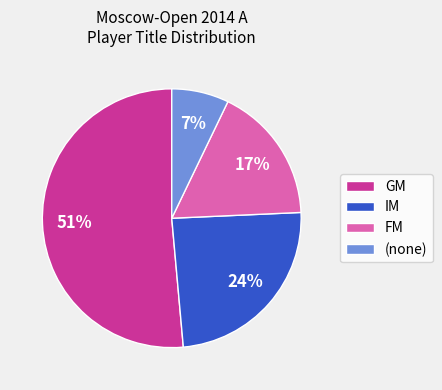

To the nearest percent, what percentage of the pie is IM?

24%